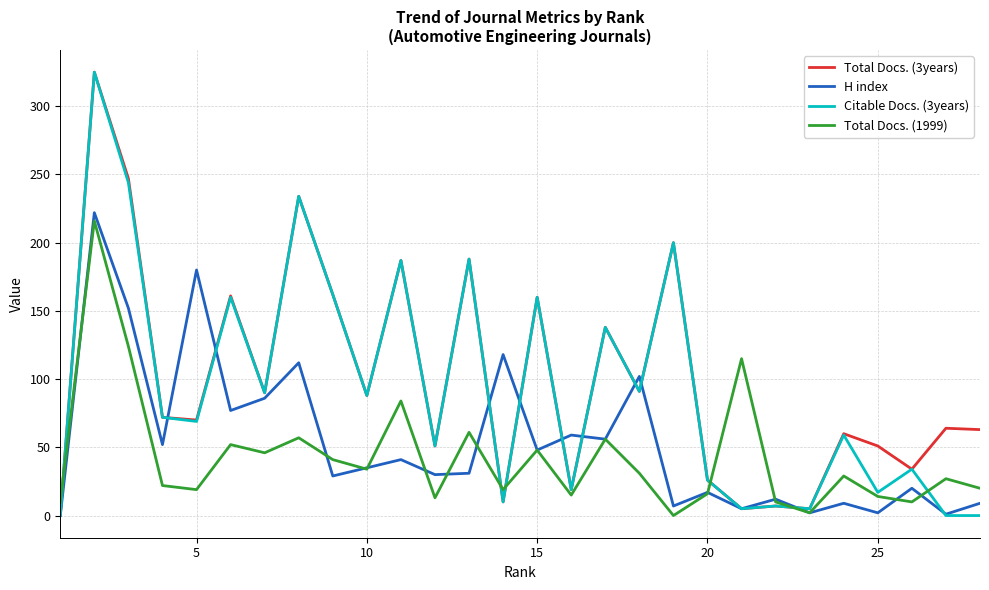

What is the maximum value for Total Docs. (1999)?

216